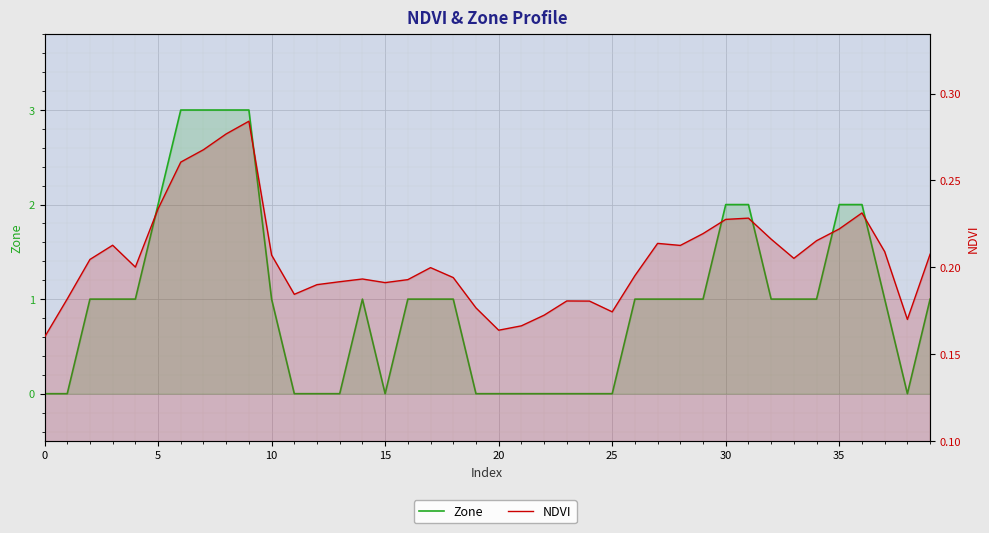

In Zone, how many points are higher than both neighbors (excluding endpoints)?

1